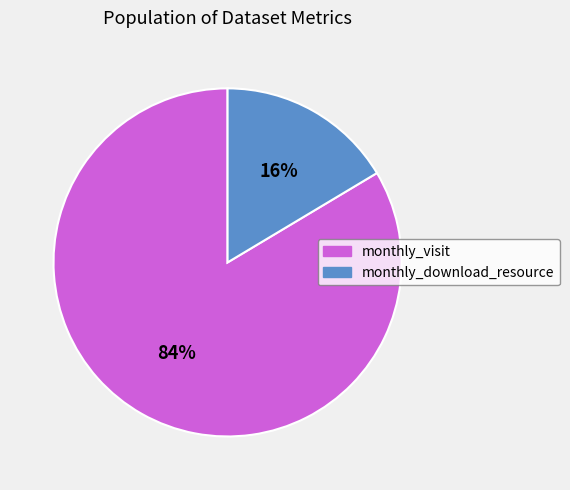

True or false: monthly_download_resource accounts for 16% of the total.

True